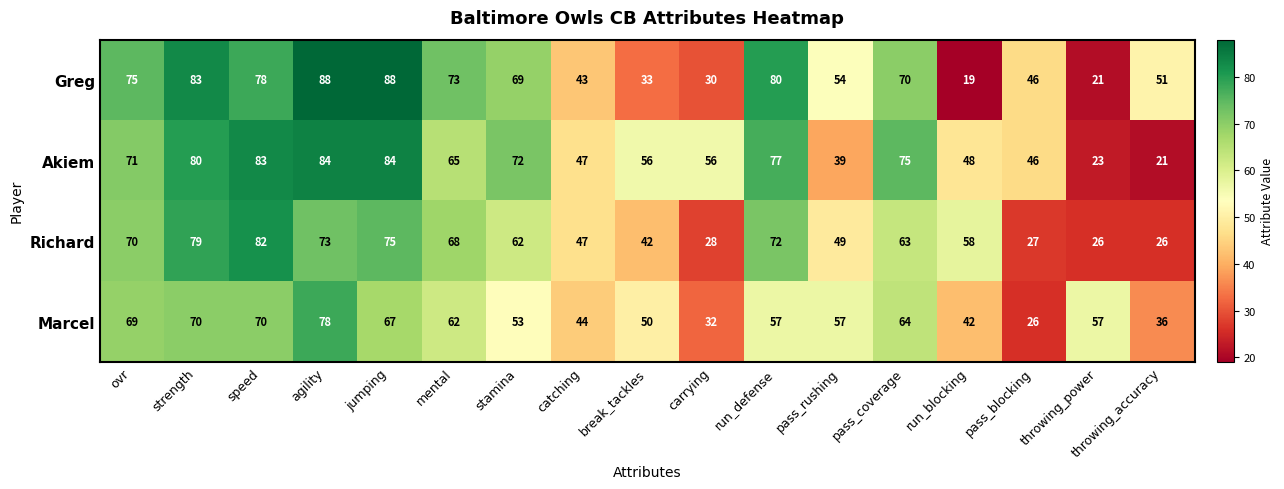

What is the sum of the Akiem values at agility and jumping?

168